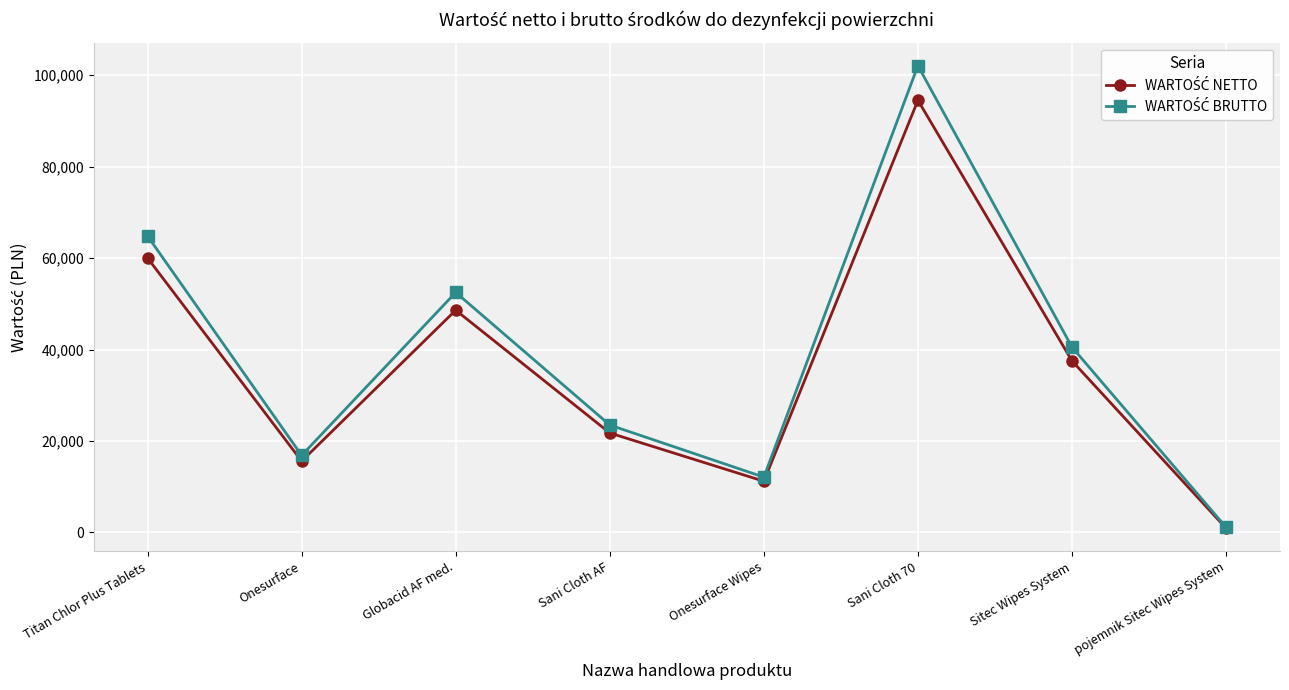

Is this an area chart (filled region under the line)?

No